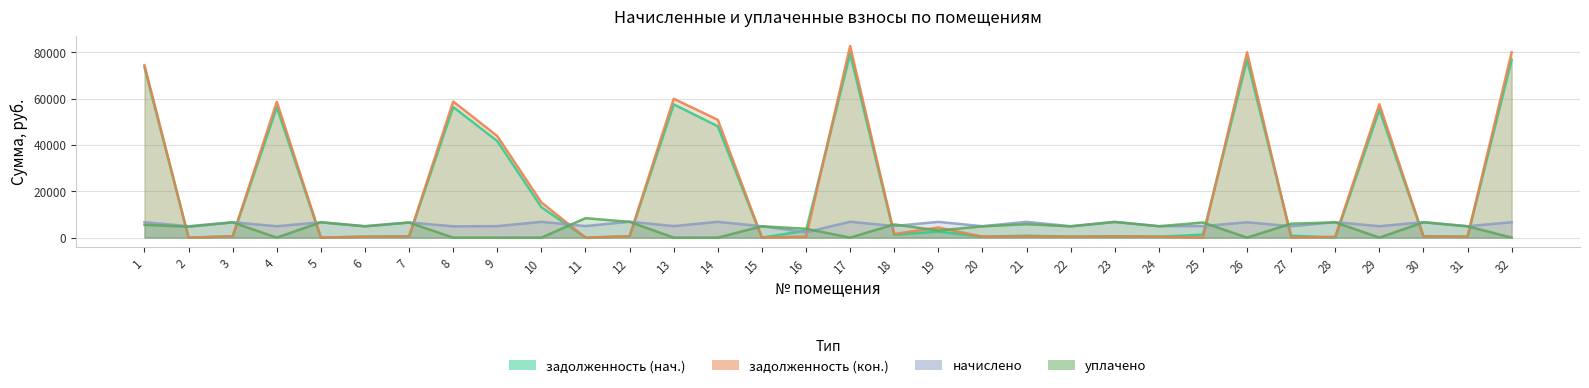

The задолженность (нач.) series shows 19401.8 at 8. True or false?

False